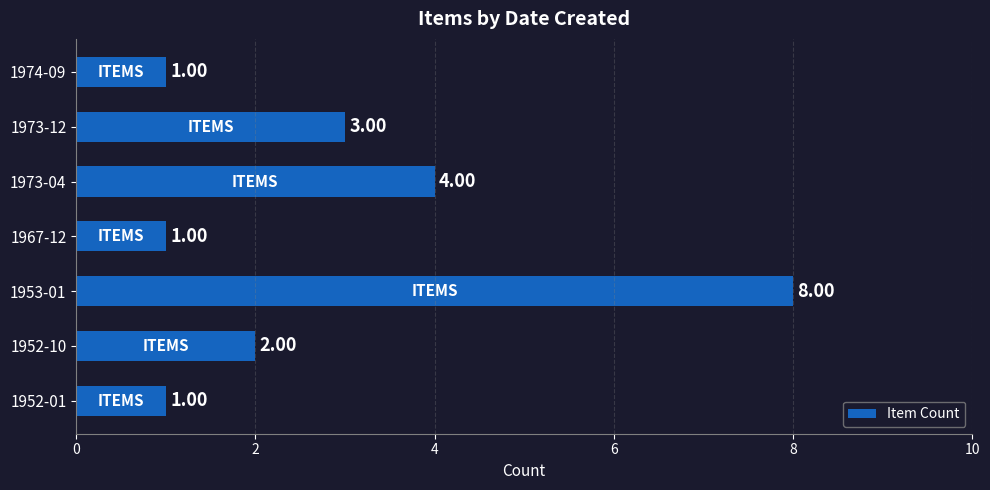

How many data points does each series have?

7